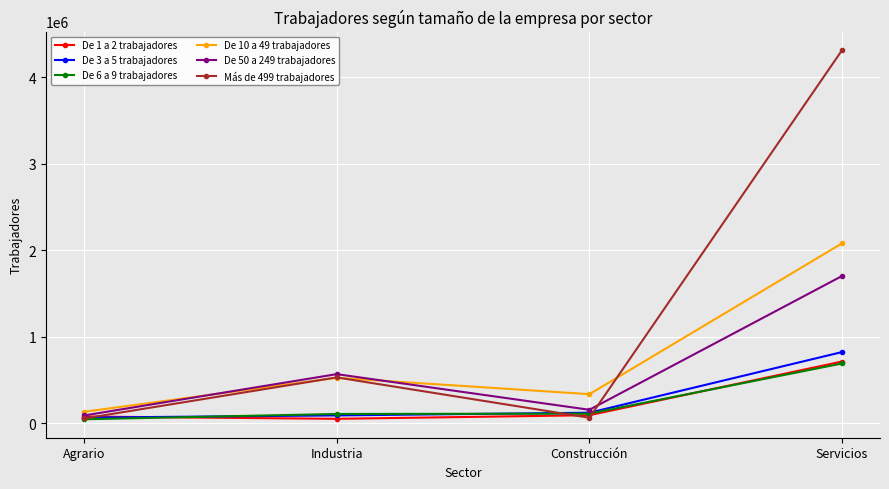

Which series has the widest spread of values?

Más de 499 trabajadores